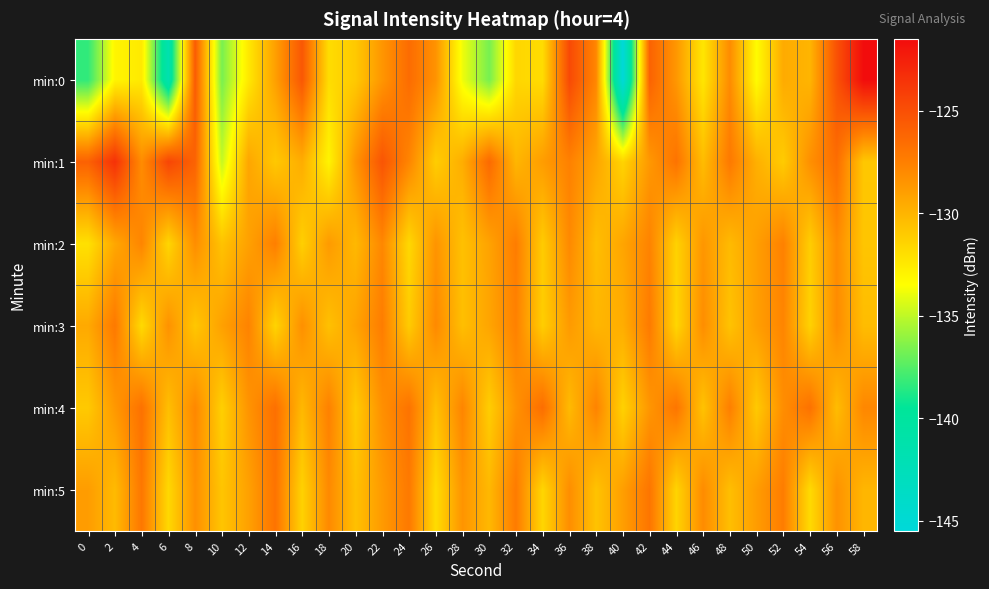

At which category does the chart reach its peak across all series?

58